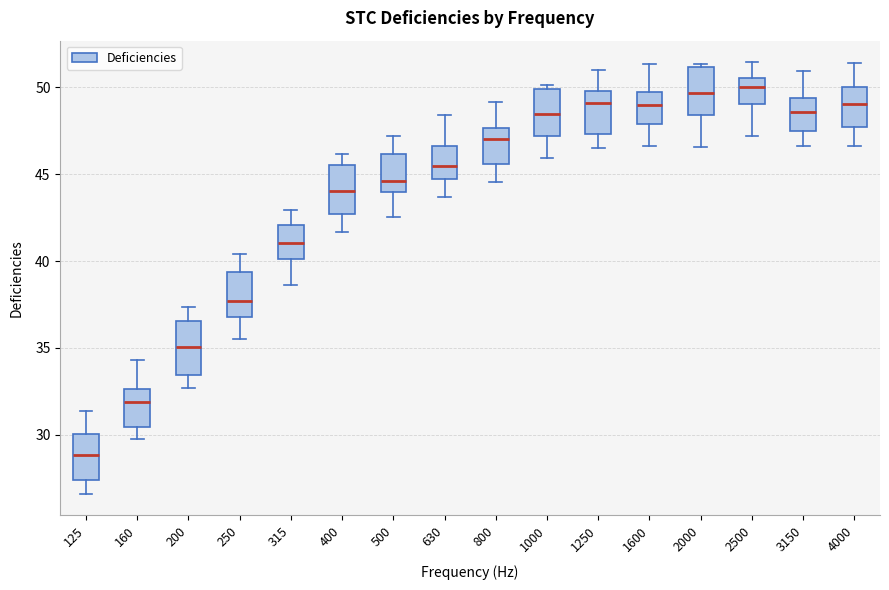

Reading left to right, read every box against the y-axis: the position of its median line, the range the box covers, and the ends of its whiskers. The values are not printed on the chart, so give them approximately, as read against the axis.

125: median 29.0, box 27.5 to 30.0, whiskers 26.5 to 31.5
160: median 32.0, box 30.5 to 32.5, whiskers 29.5 to 34.5
200: median 35.0, box 33.5 to 36.5, whiskers 32.5 to 37.5
250: median 37.5, box 37.0 to 39.5, whiskers 35.5 to 40.5
315: median 41.0, box 40.0 to 42.0, whiskers 38.5 to 43.0
400: median 44.0, box 42.5 to 45.5, whiskers 41.5 to 46.0
500: median 44.5, box 44.0 to 46.0, whiskers 42.5 to 47.0
630: median 45.5, box 44.5 to 46.5, whiskers 43.5 to 48.5
800: median 47.0, box 45.5 to 47.5, whiskers 44.5 to 49.0
1000: median 48.5, box 47.0 to 50.0, whiskers 46.0 to 50.0 (just above the box's upper edge)
1250: median 49.0, box 47.5 to 50.0, whiskers 46.5 to 51.0
1600: median 49.0, box 48.0 to 49.5, whiskers 46.5 to 51.5
2000: median 49.5, box 48.5 to 51.0, whiskers 46.5 to 51.5
2500: median 50.0, box 49.0 to 50.5, whiskers 47.0 to 51.5
3150: median 48.5, box 47.5 to 49.5, whiskers 46.5 to 51.0
4000: median 49.0, box 47.5 to 50.0, whiskers 46.5 to 51.5